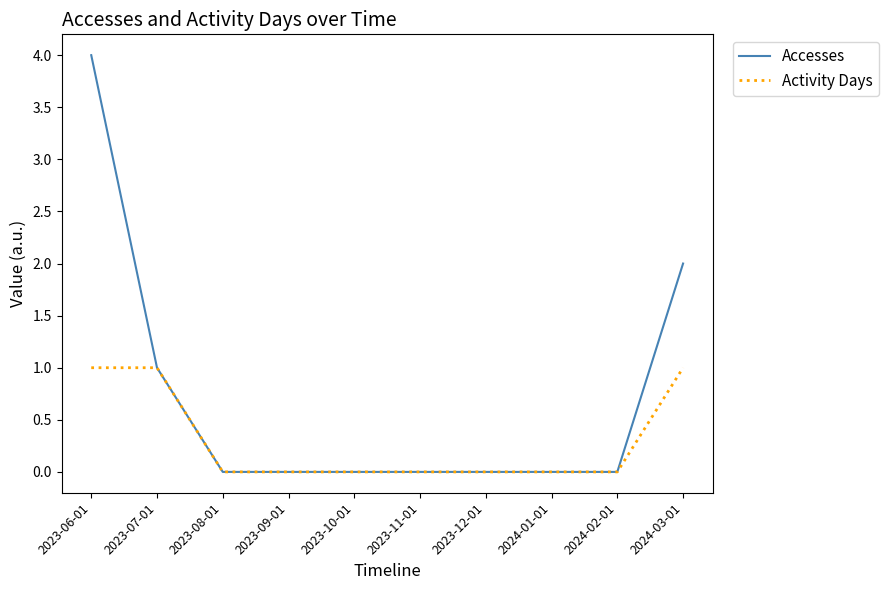

At which category is the sum across all series the highest?

2023-06-01